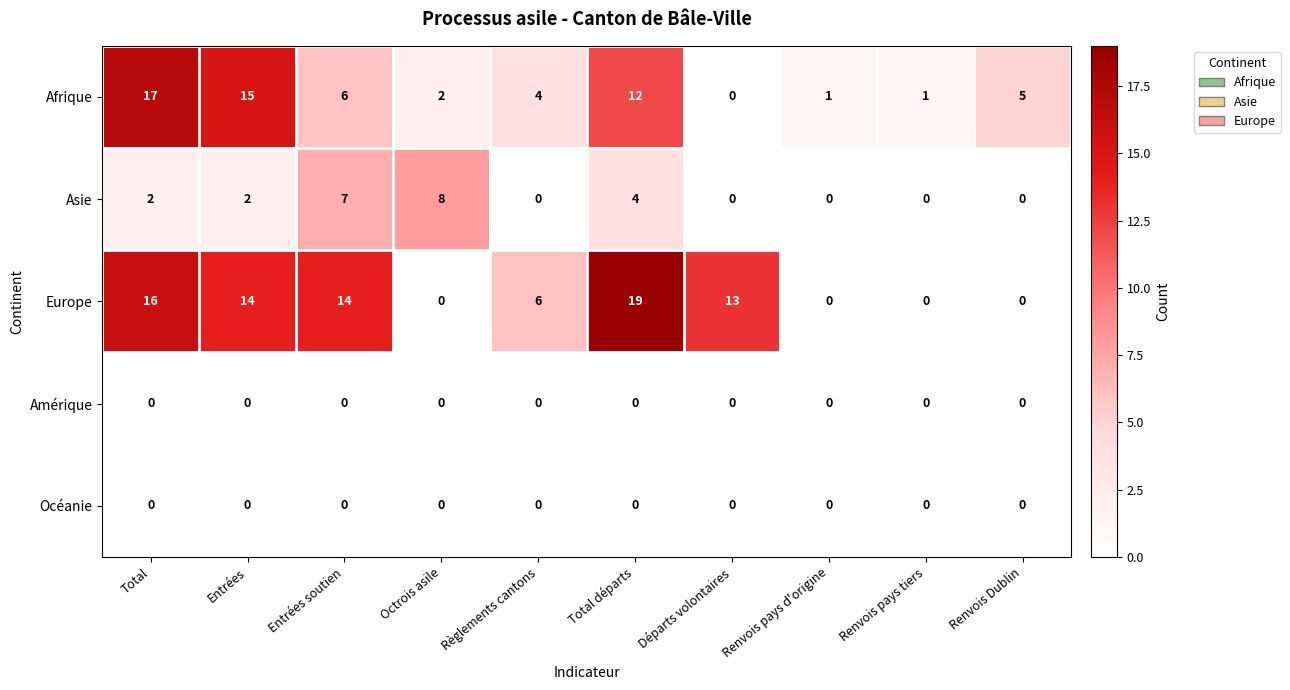

What is the sum of all Afrique values?

63